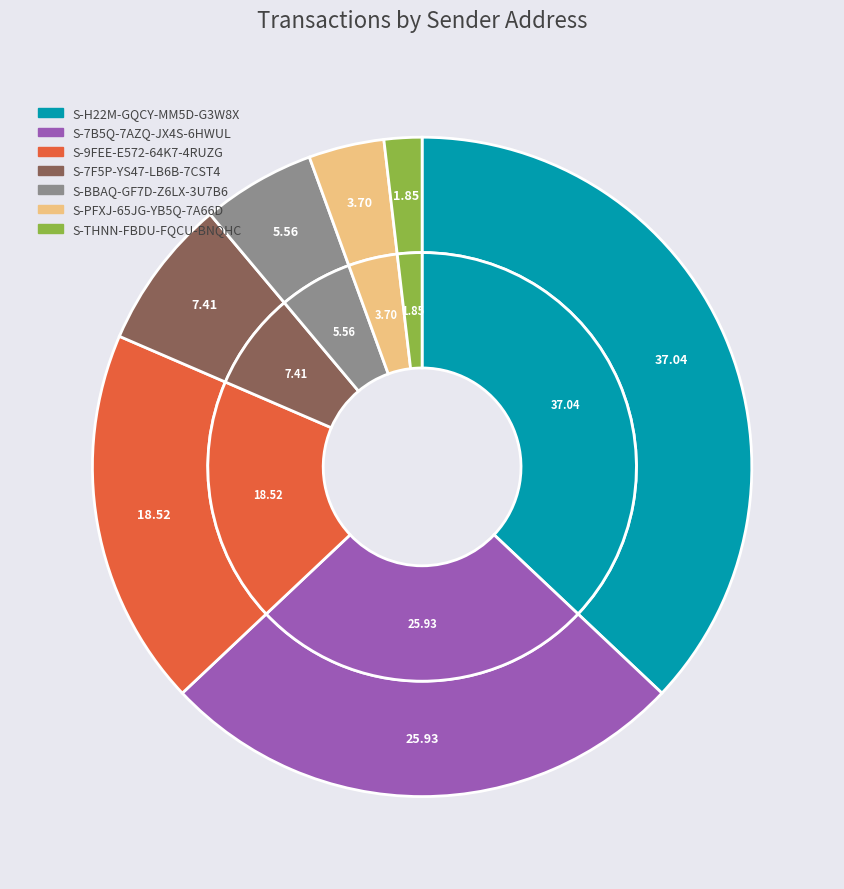

Is it true that S-7F5P-YS47-LB6B-7CST4 is 1% of the pie?

False